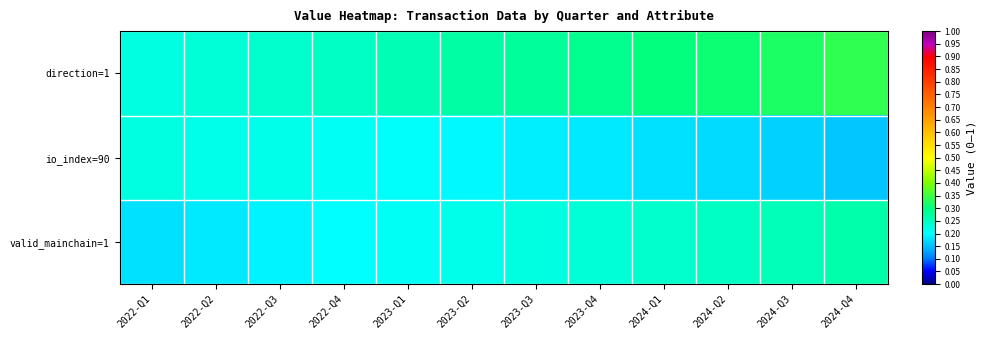

Which series has the widest spread of values?

direction=1